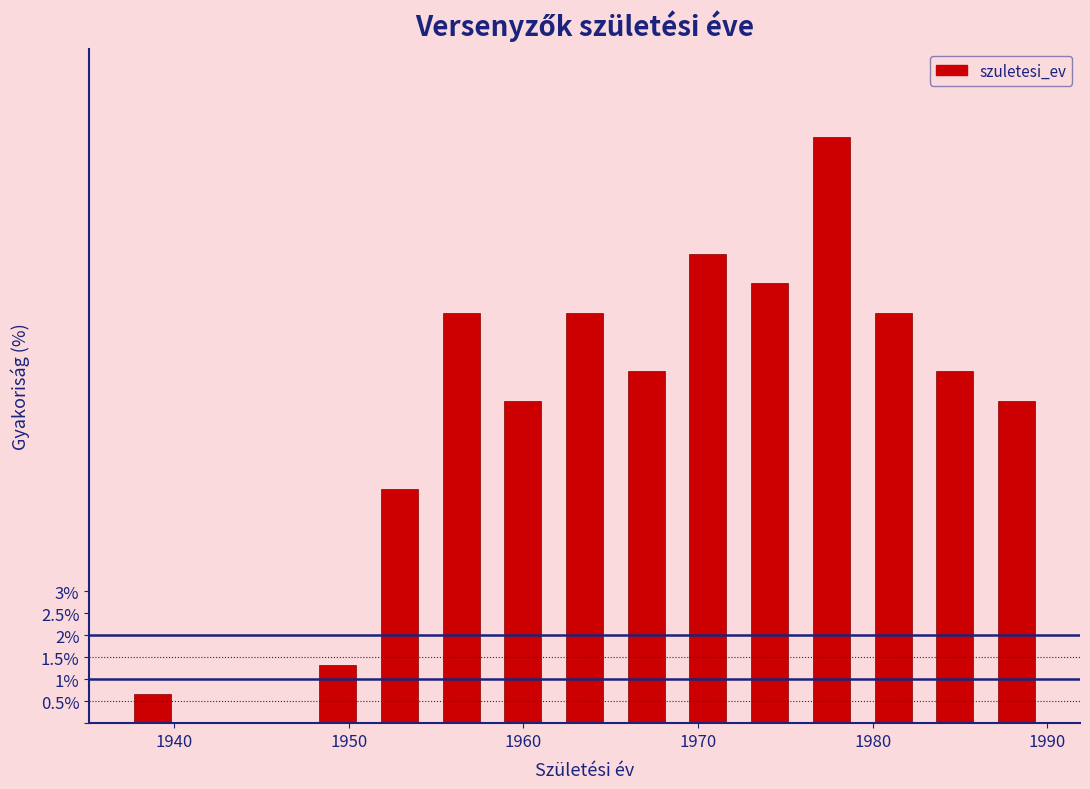

Around what value on the x-axis is the tallest bar? Give the approximate position of its centre, as read against the axis.

1978